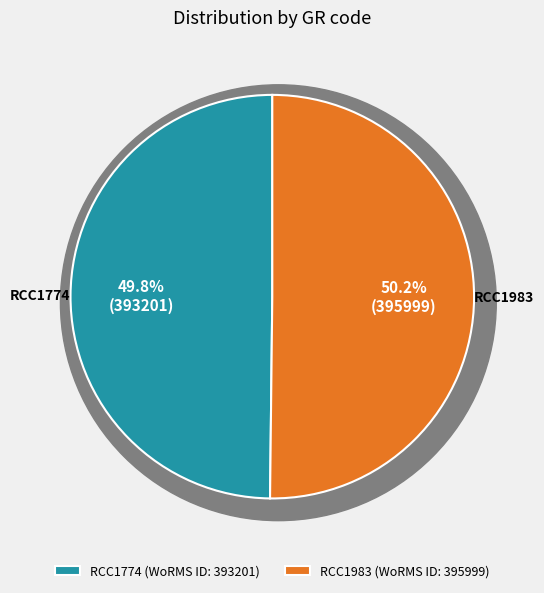

Count the number of slices in the pie.

2